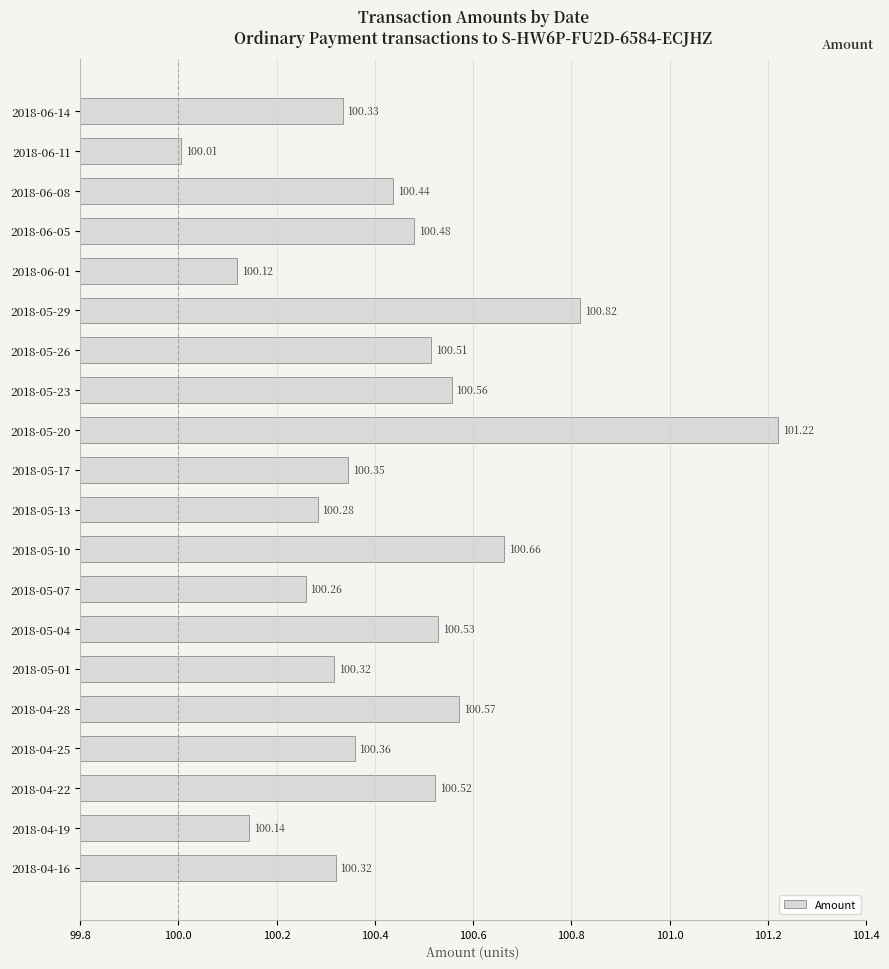

What is the change in value from 2018-04-25 to 2018-04-22?

+0.2